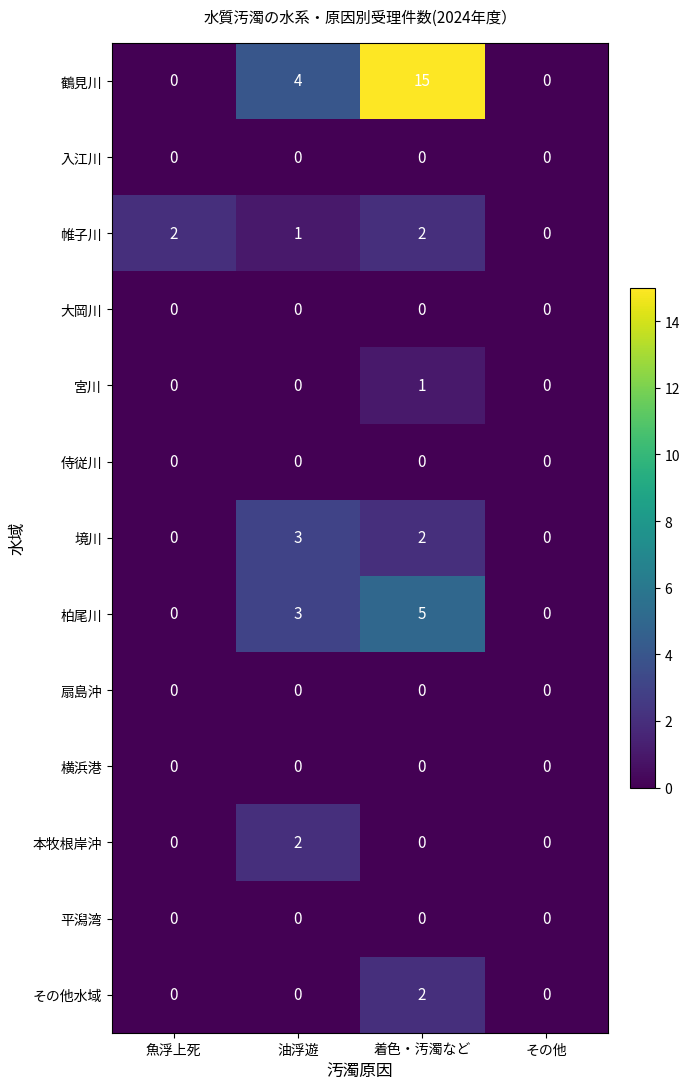

What is the difference between the highest and lowest values at 魚浮上死?

2